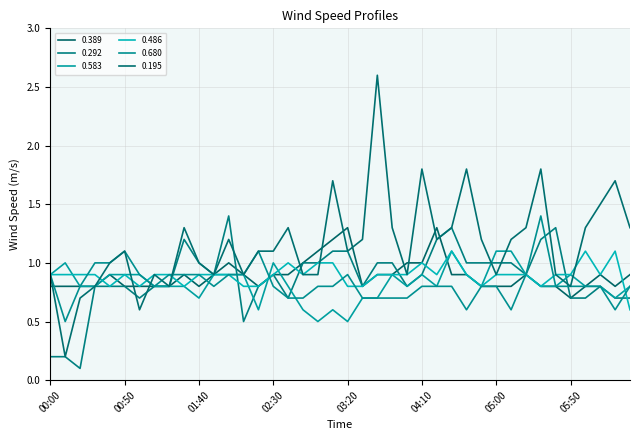

True or false: 0.680 and 0.292 intersect in this chart.

True